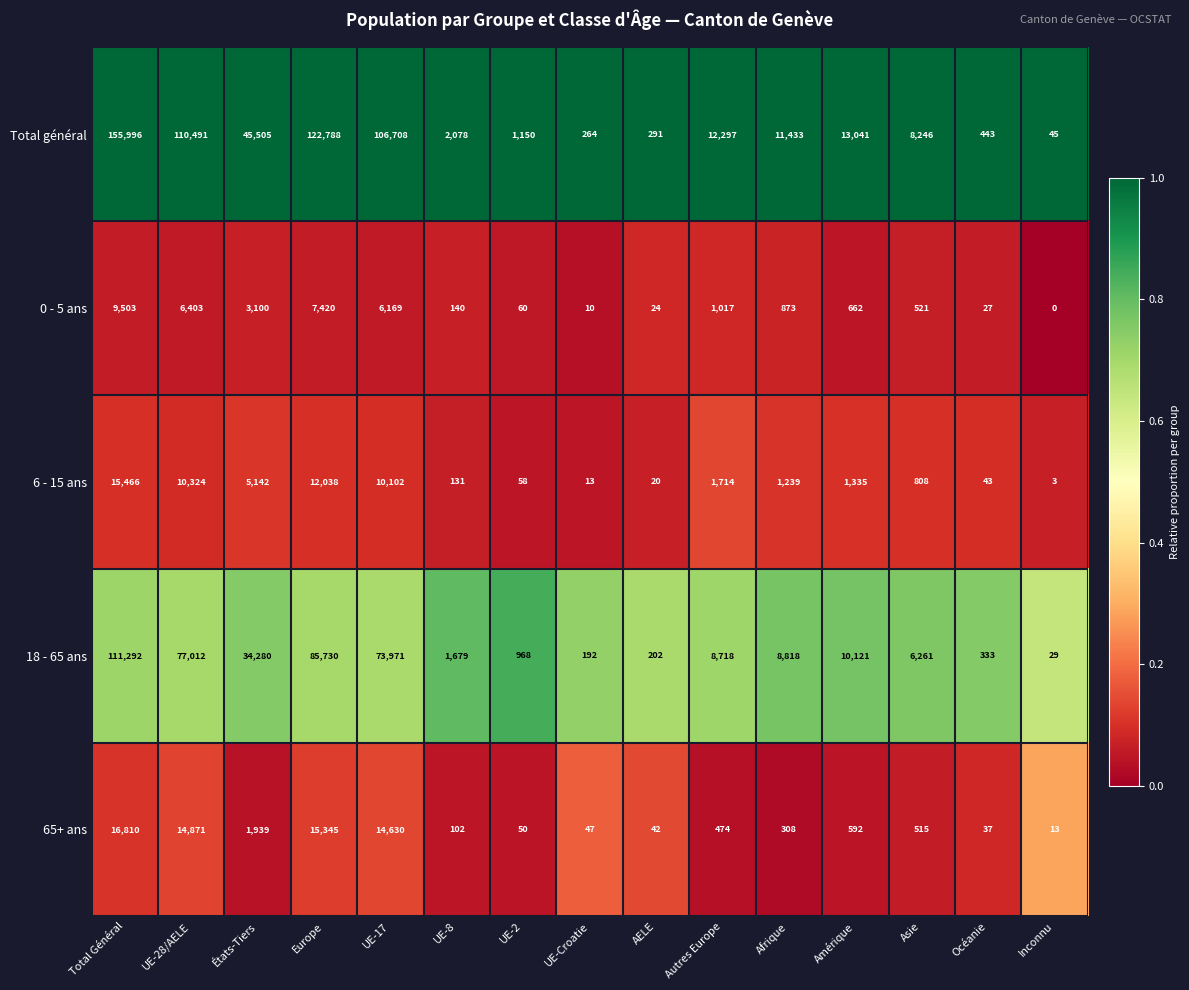

The value of 18 - 65 ans at Amérique is 2906. True or false?

False